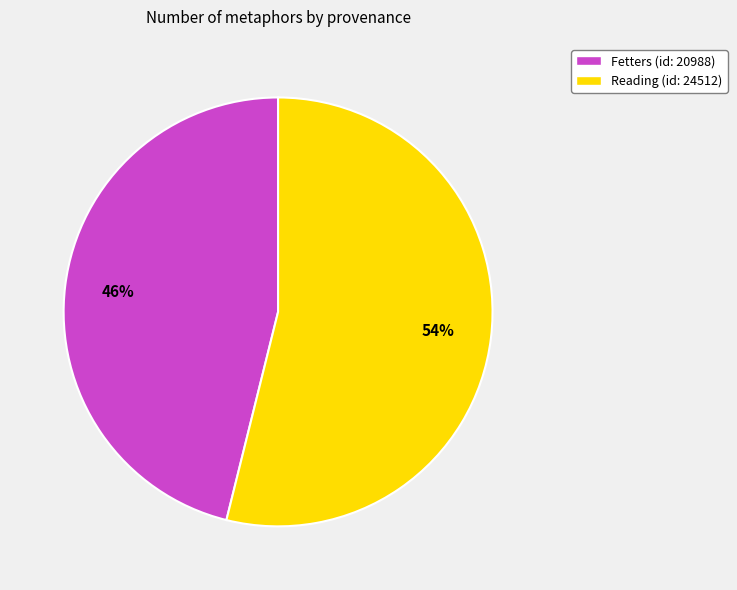

True or false: Fetters (id: 20988) accounts for 46% of the total.

True